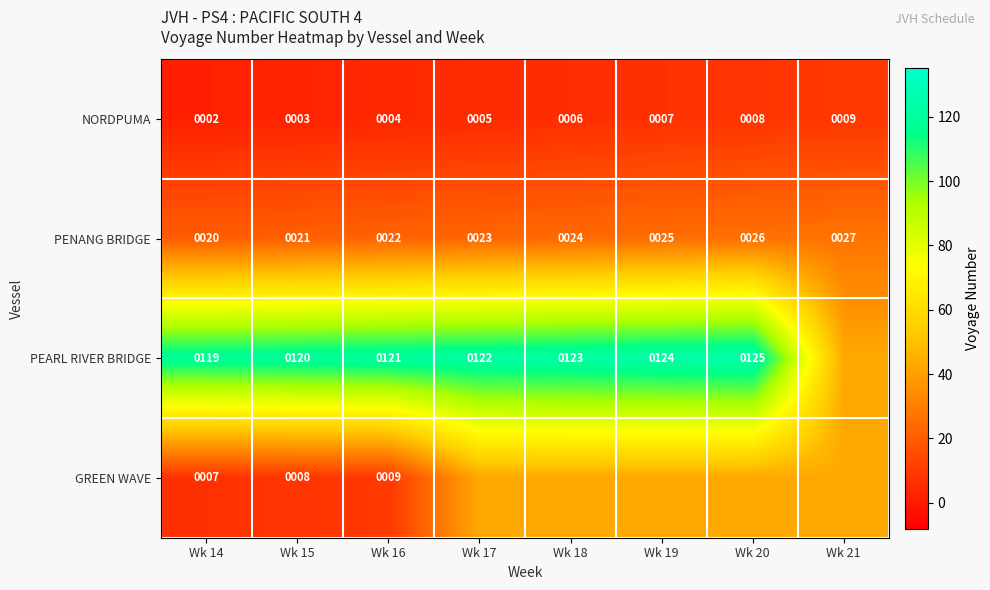

At Wk 16, list the series in order from largest to smallest.

PEARL RIVER BRIDGE, PENANG BRIDGE, GREEN WAVE, NORDPUMA